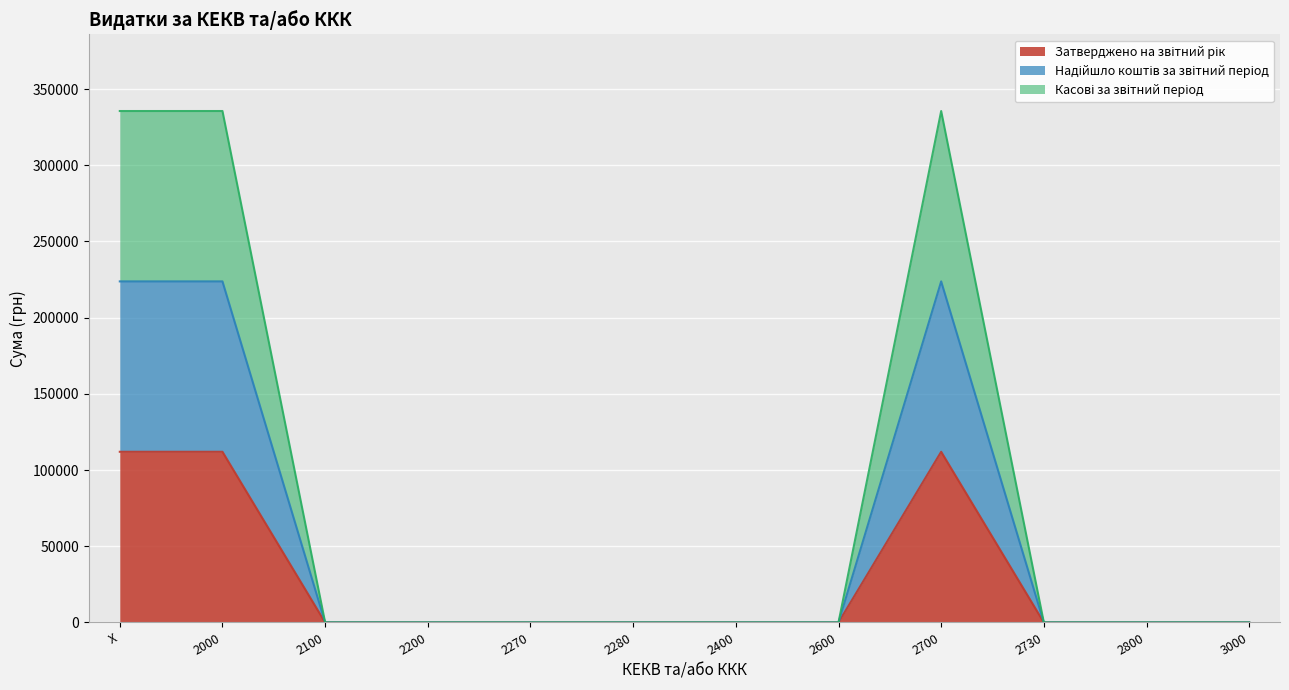

Which series has the largest total across all categories?

Касові за звітний період